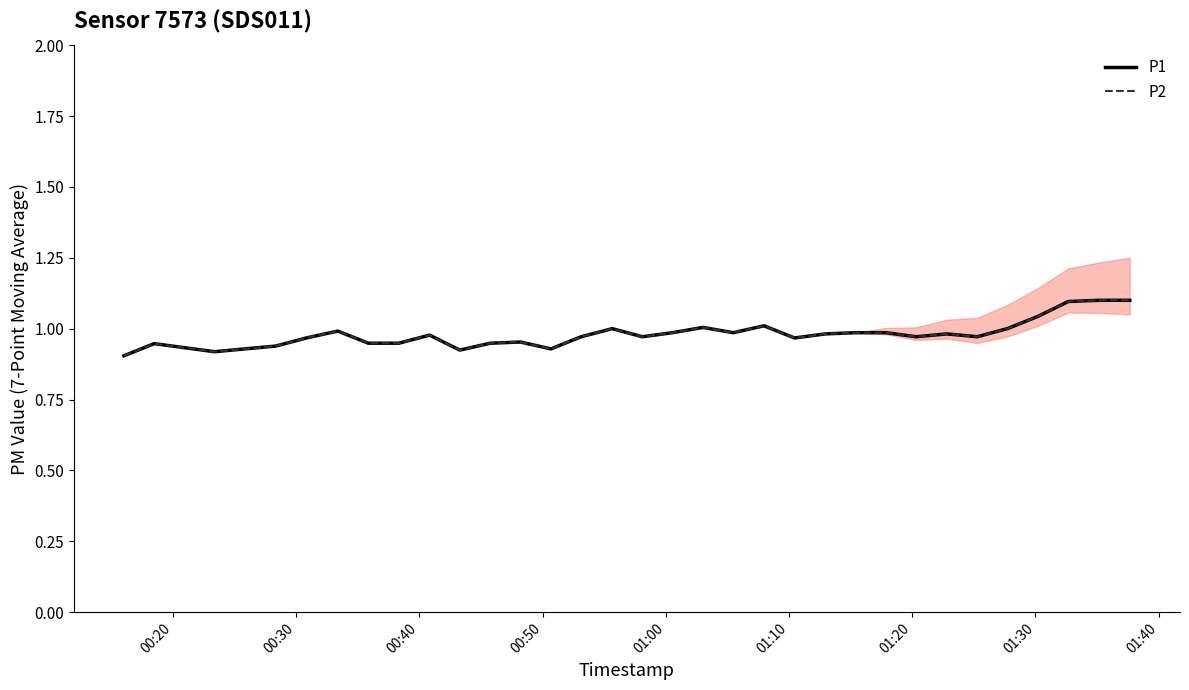

At which category does the chart reach its minimum across all series?

00:20